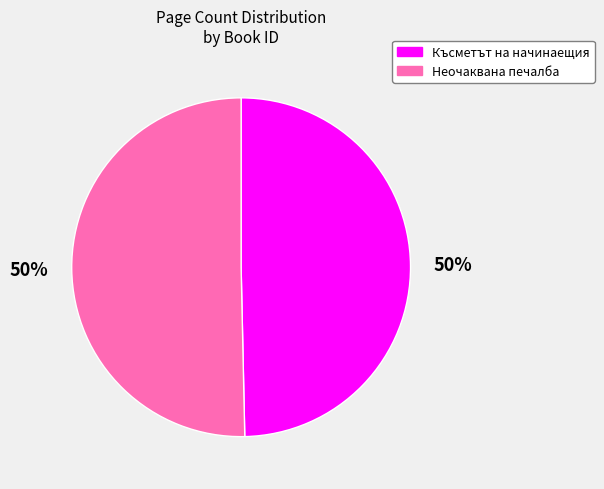

True or false: Неочаквана печалба accounts for 58% of the total.

False